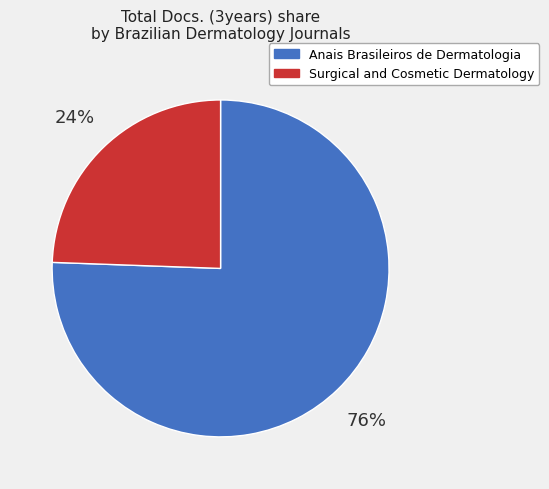

Which has a higher value, Anais Brasileiros de Dermatologia or Surgical and Cosmetic Dermatology?

Anais Brasileiros de Dermatologia